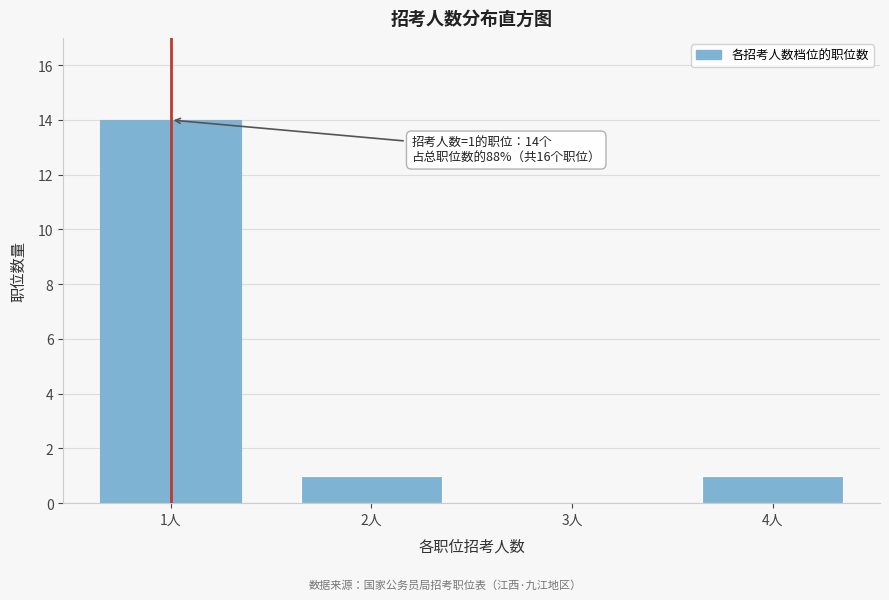

Reading left to right, list all the values displayed in this chart.

1人=14	2人=1	3人=0	4人=1